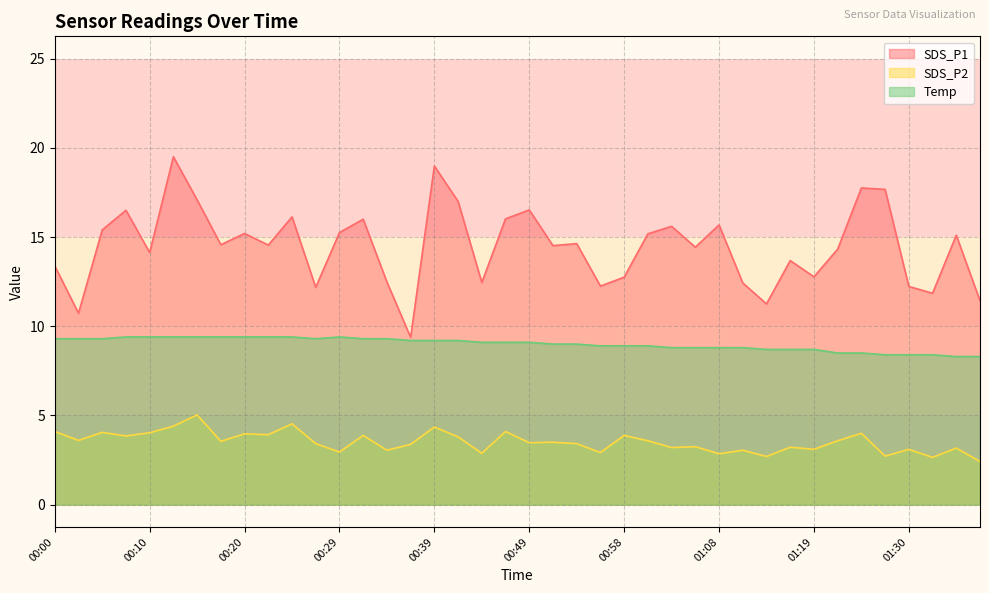

At which label does SDS_P2 reach its minimum?

01:37